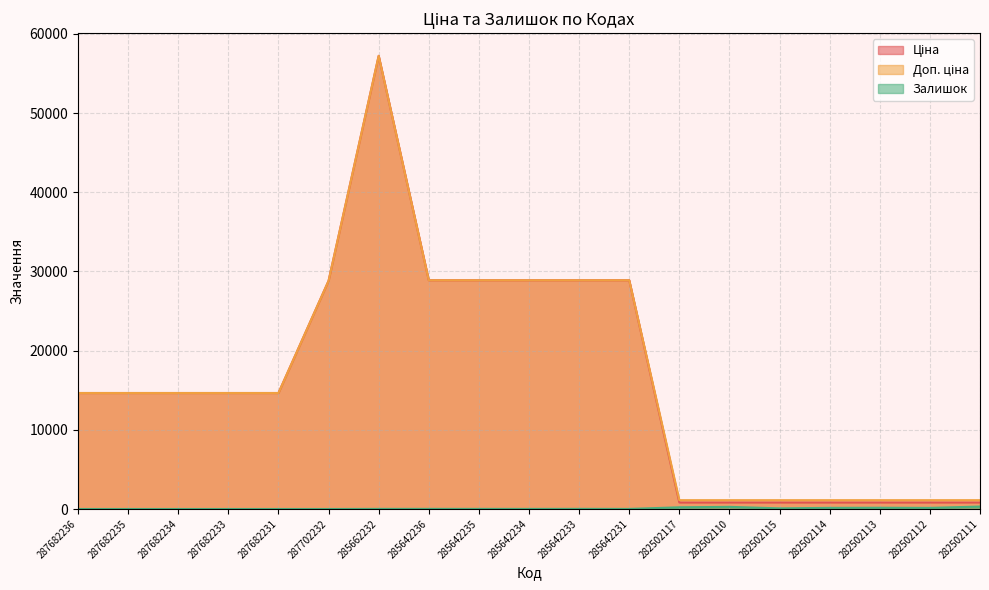

Which has a higher value, 282502117 or 287682231?

287682231